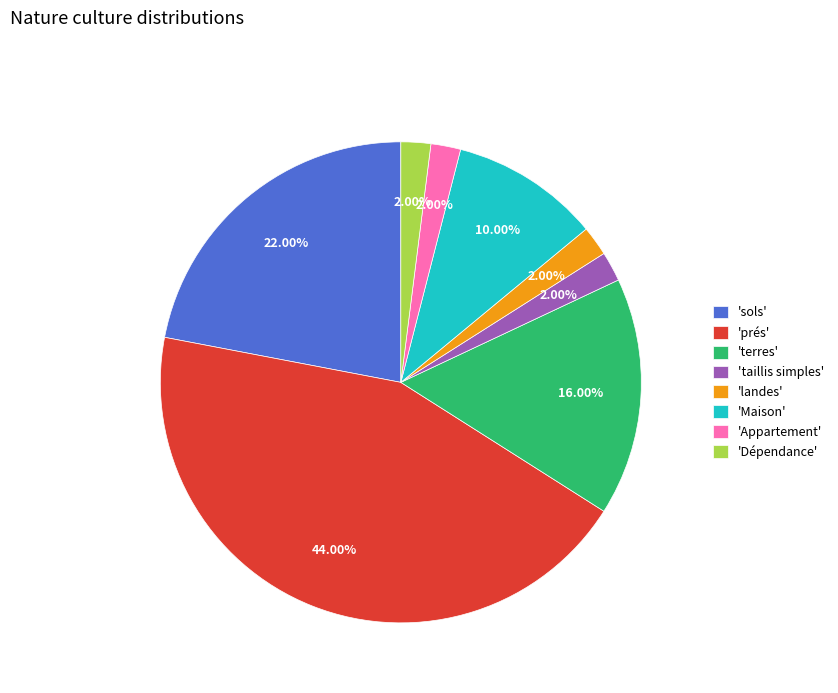

Which has a higher value, 'Dépendance' or 'Maison'?

'Maison'